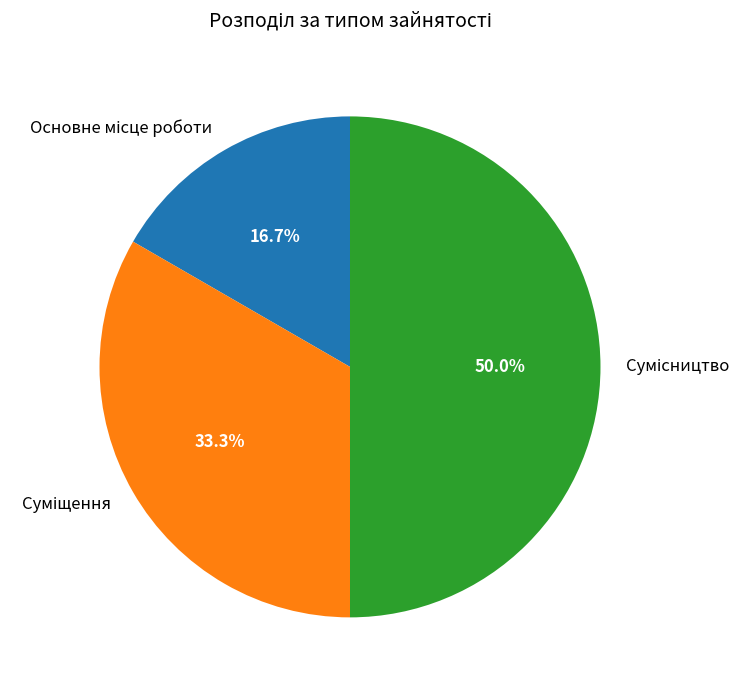

Does any single category account for the majority?

No